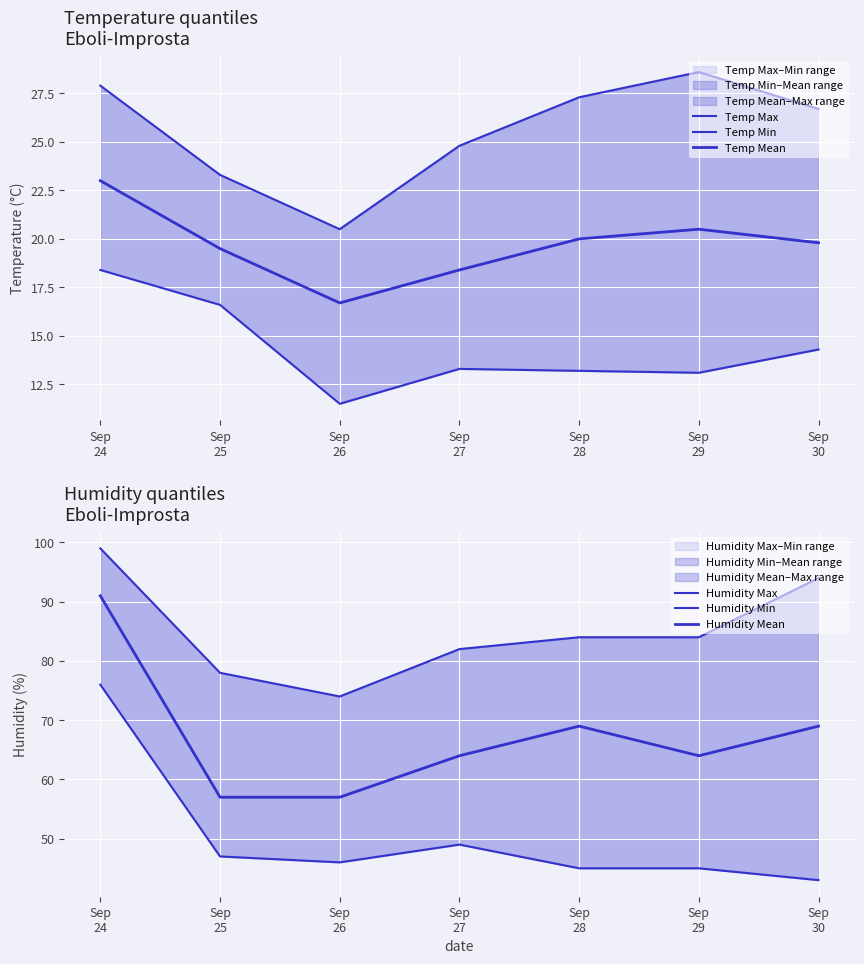

The value of Humidity Min at Sep
28 is 45.0. True or false?

True